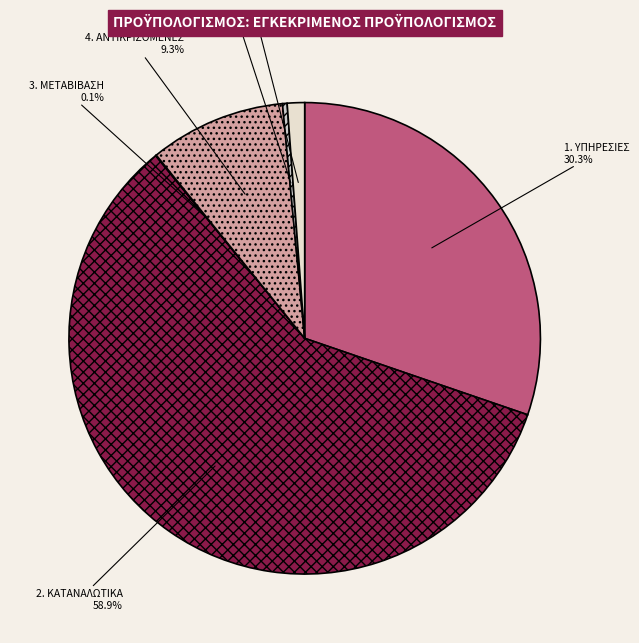

Is there a majority slice in this chart?

Yes